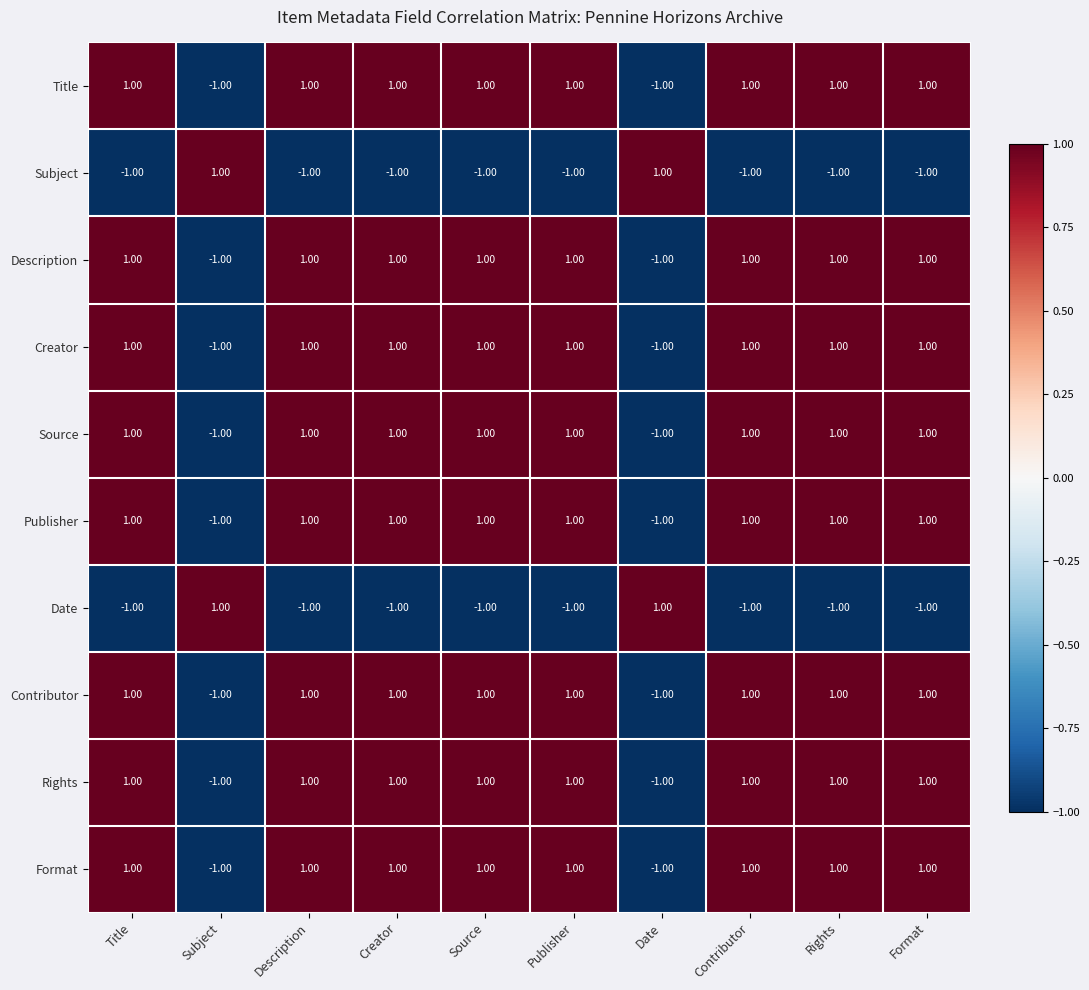

What is the sum of all Source values?

6